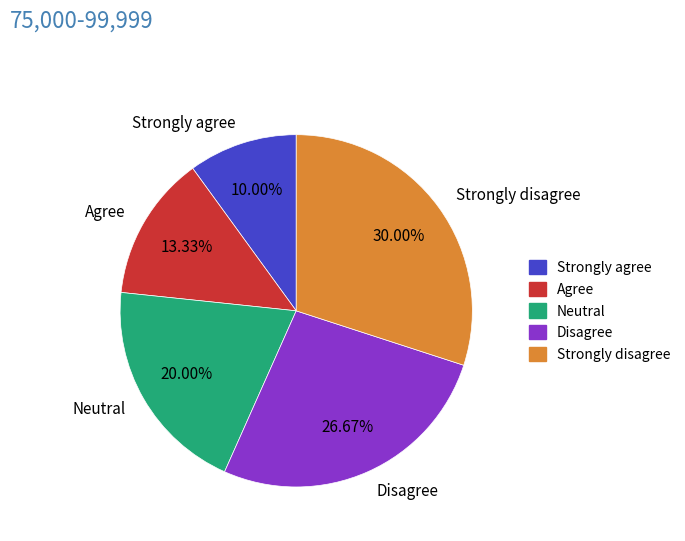

Is the sum of Disagree and Agree greater than half?

No